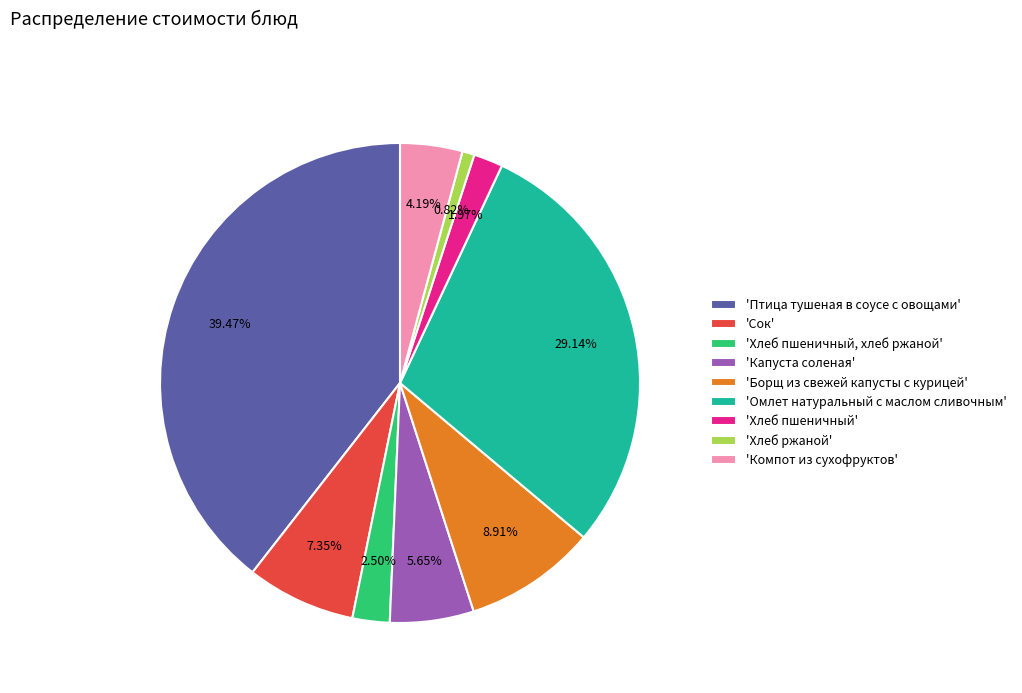

Is there any slice that represents more than half of the pie?

No